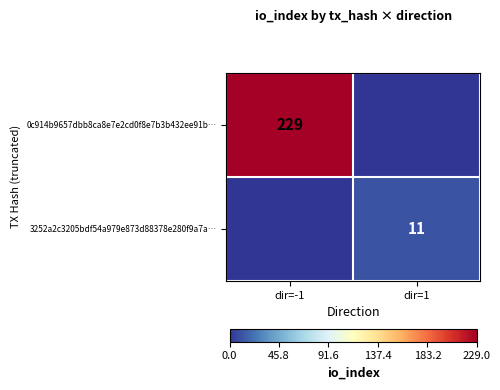

The 3252a2c3205bdf54a979e873d88378e280f9a7a… series shows 6 at dir=1. True or false?

False